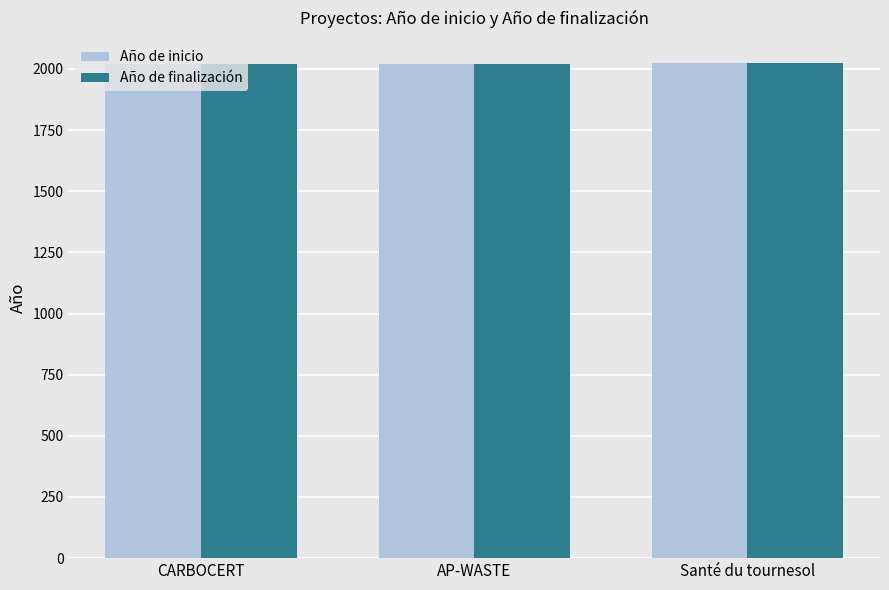

What is the spread (max minus min) of values at Santé du tournesol?

3